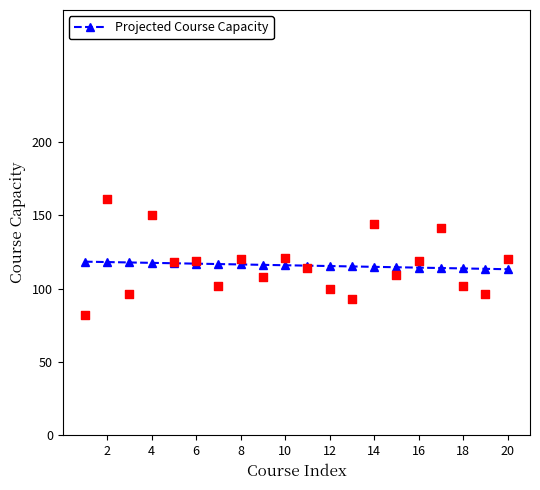

What is the minimum value for Projected Course Capacity?

113.2